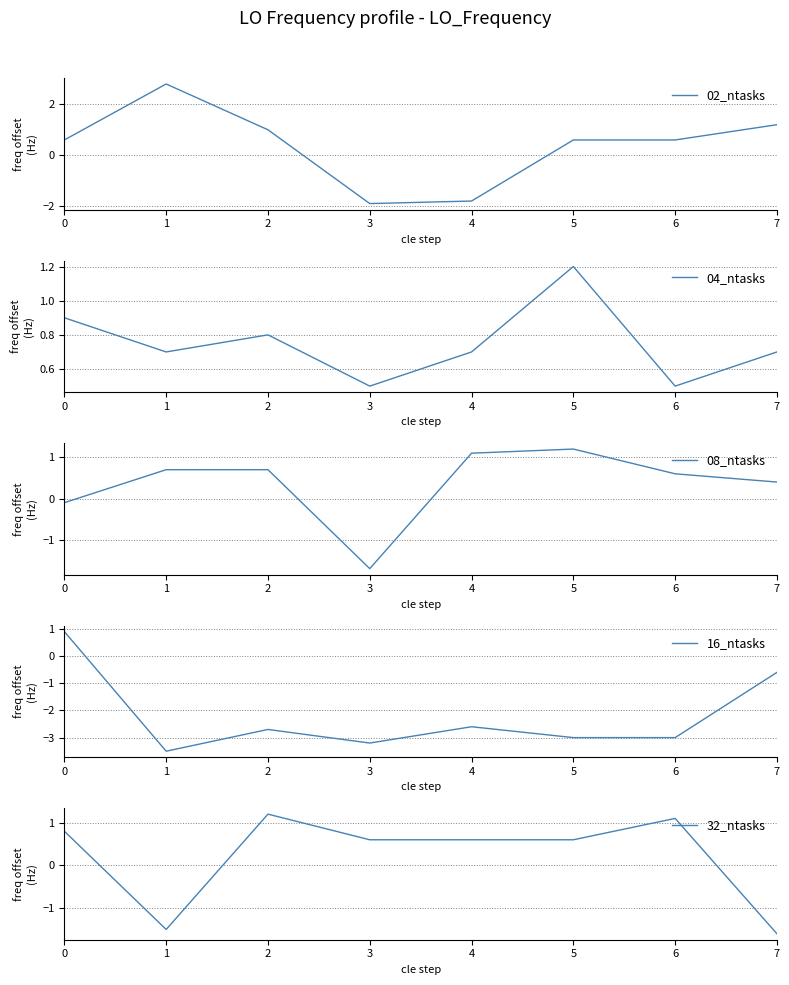

What is the difference between the maximum and second lowest values in the 08_ntasks series?

1.3